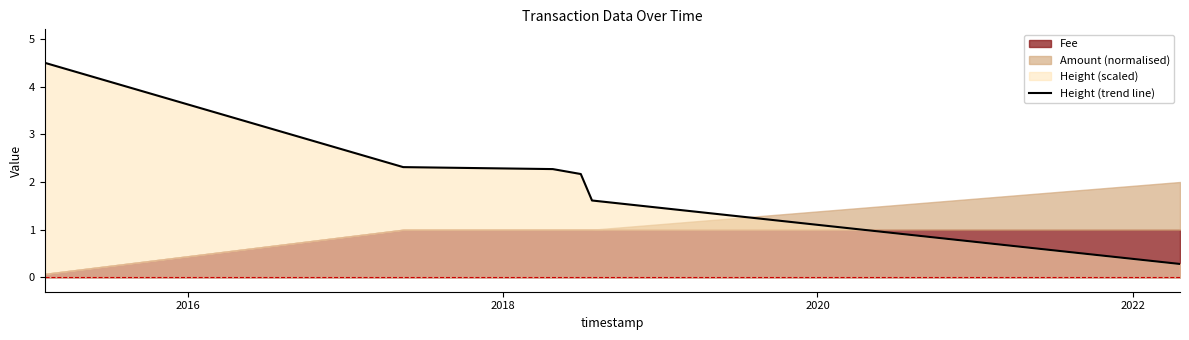

What is the lowest value of the Height (trend line) series?

0.3